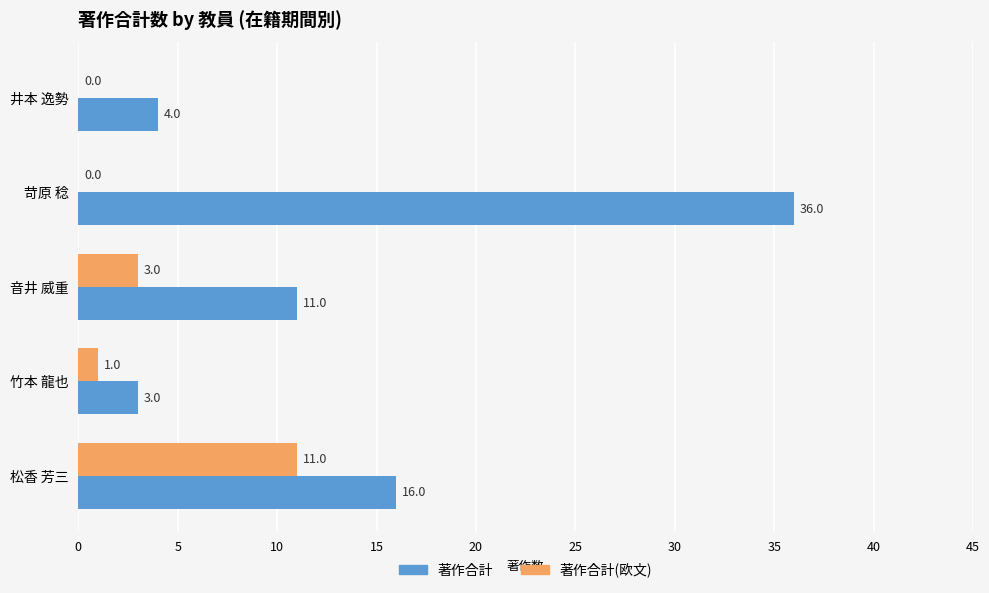

What is the sum of all 著作合計(欧文) values?

15